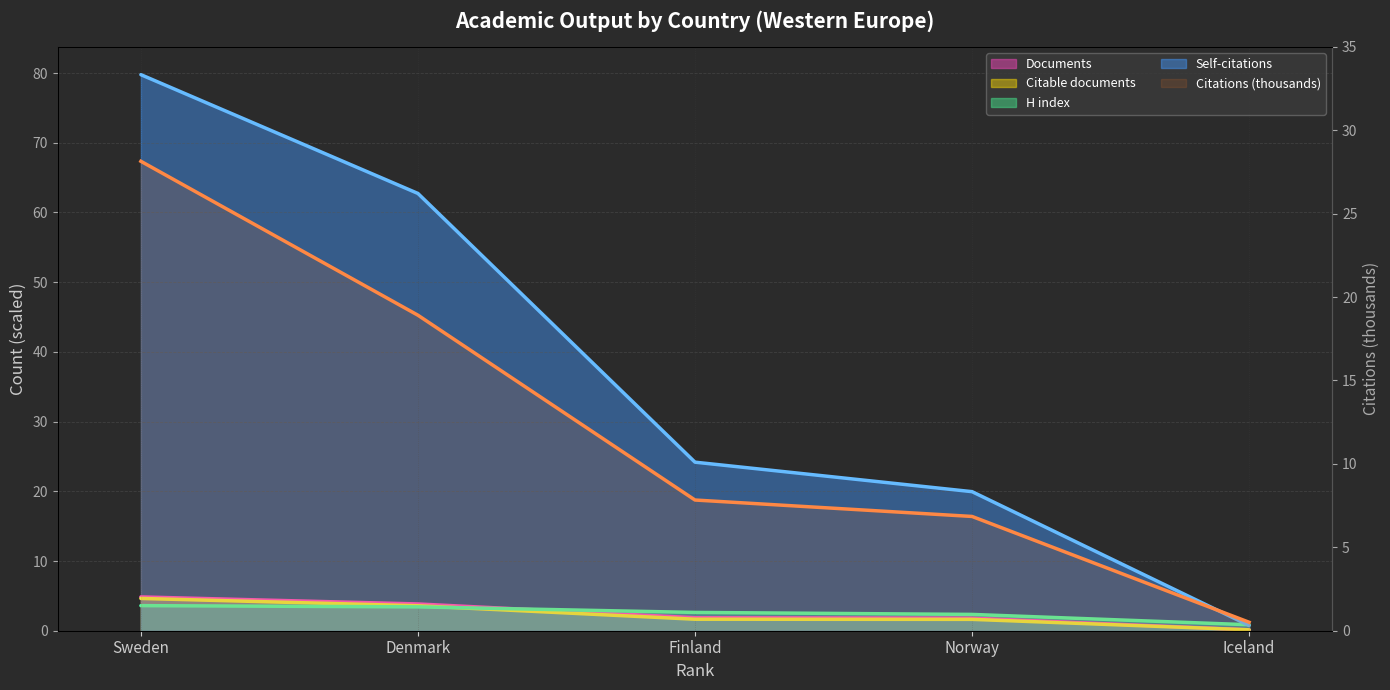

True or false: there are more than 2 points higher than both neighbors.

False